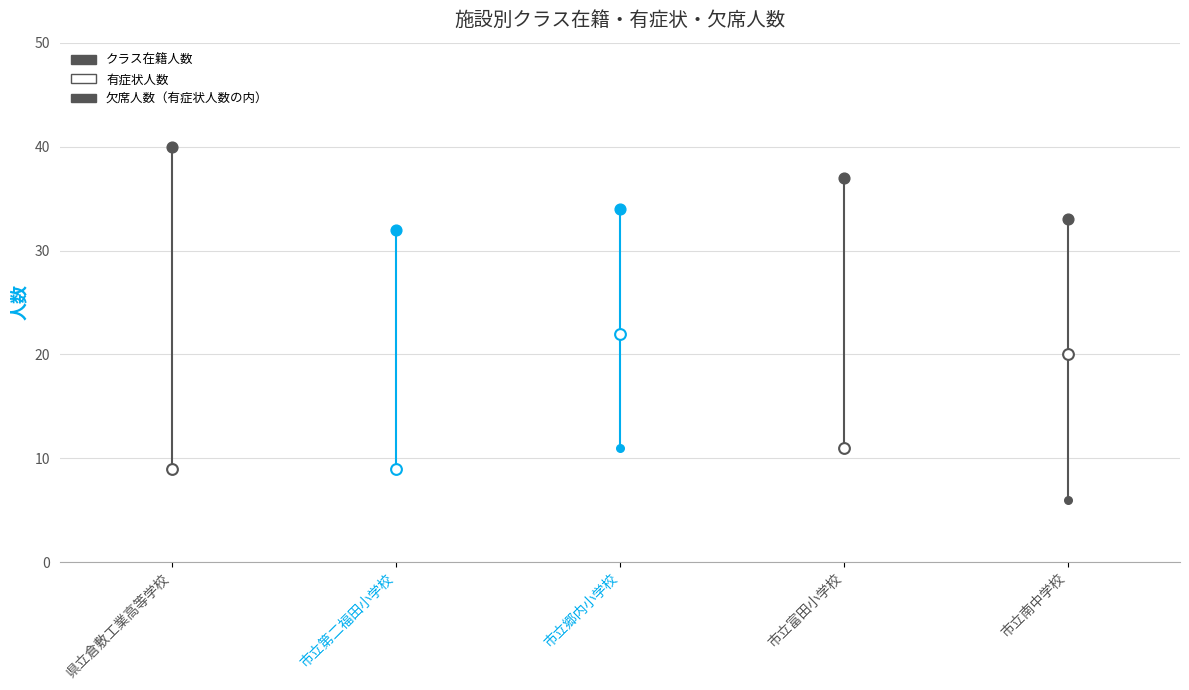

What is the total value across all series at 市立第二福田小学校?

50